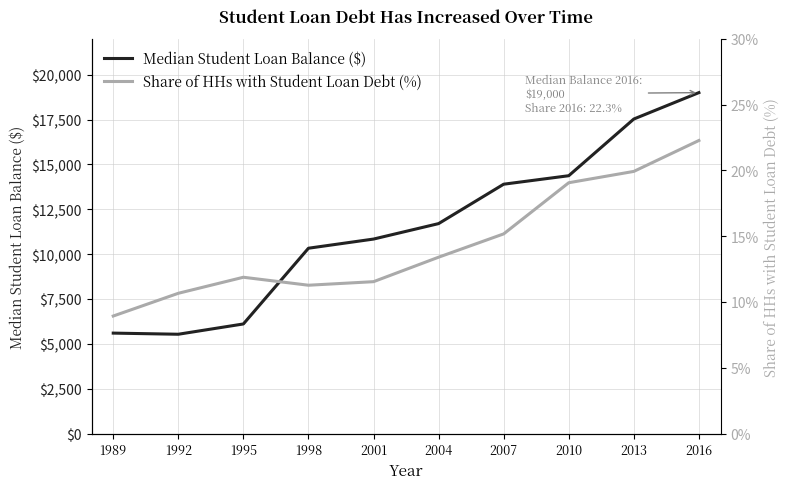

Reading left to right, extract all data points from this chart.

Median Student Loan Balance ($): 5597.6	5534.3	6107.4	10328.2	10838.8	11700.4	13896.2	14369.3	17528.8	19000.0
Share of HHs with Student Loan Debt (%): 8.9	10.7	11.9	11.3	11.5	13.4	15.2	19.1	19.9	22.3